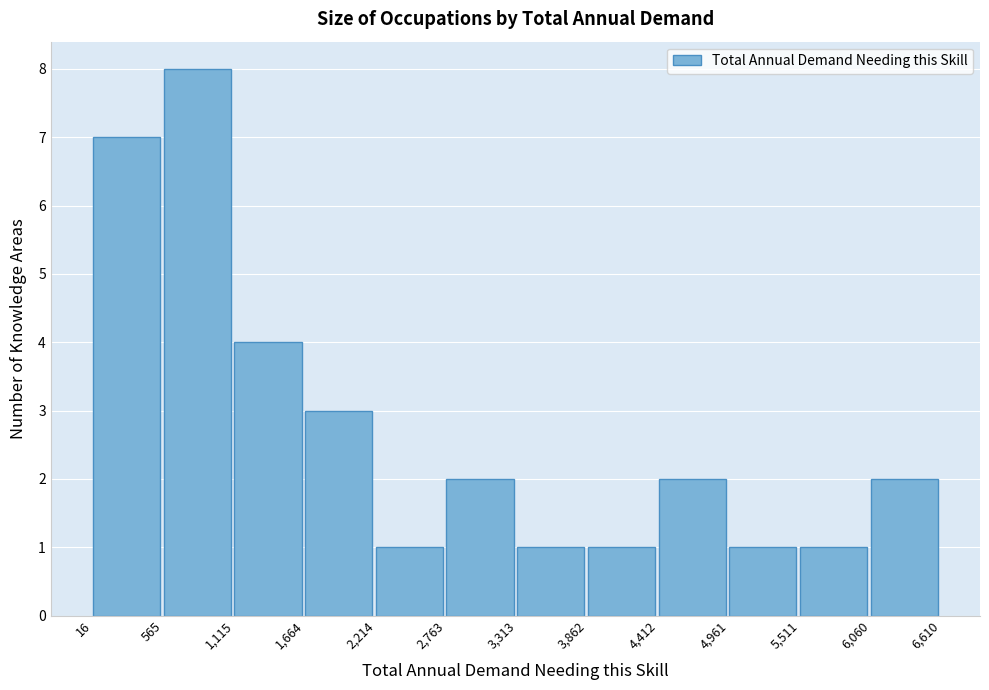

What is the height of the bar covering 2,214 to 2,763 on the x-axis? The values are not printed on the chart, so give them approximately, as read against the axis.

1